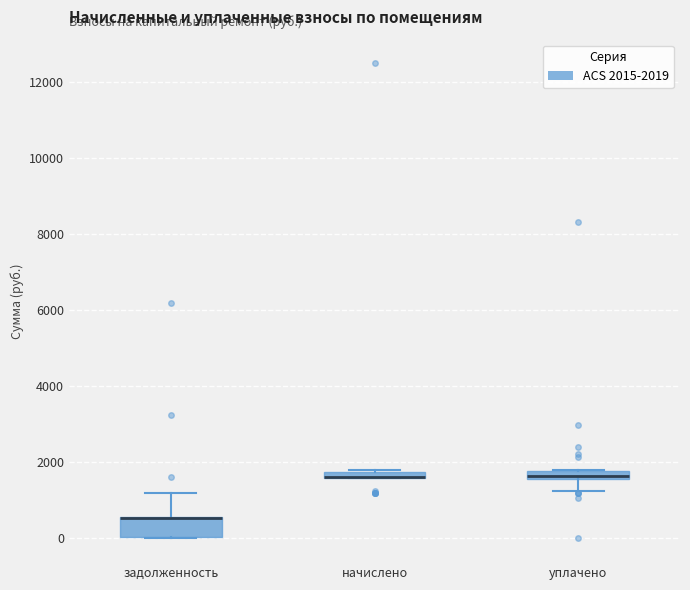

Where is the upper edge of the box for задолженность on the y-axis? The values are not printed on the chart, so give them approximately, as read against the axis.

600